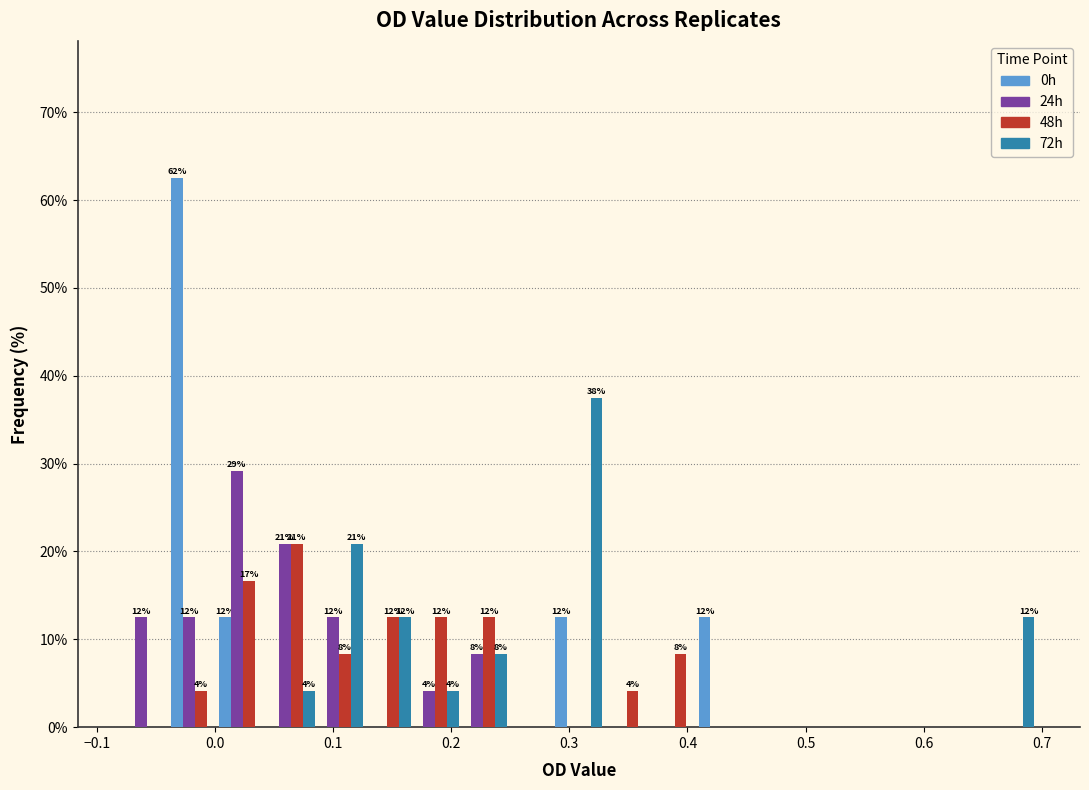

In the 48h series, which range on the x-axis has the tallest bar?

0.04 to 0.08